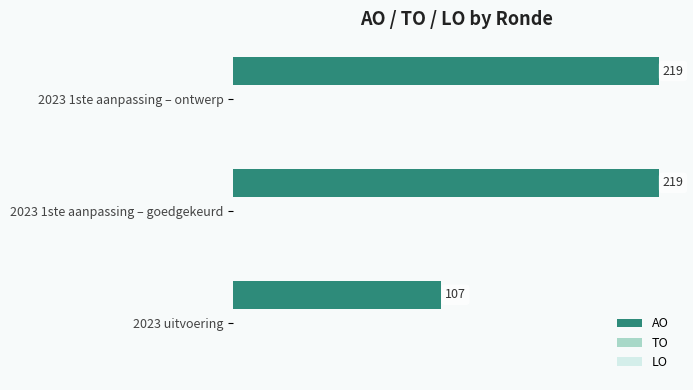

Approximately how many times larger is the value at 2023 uitvoering compared to 2023 1ste aanpassing – ontwerp?

0.5